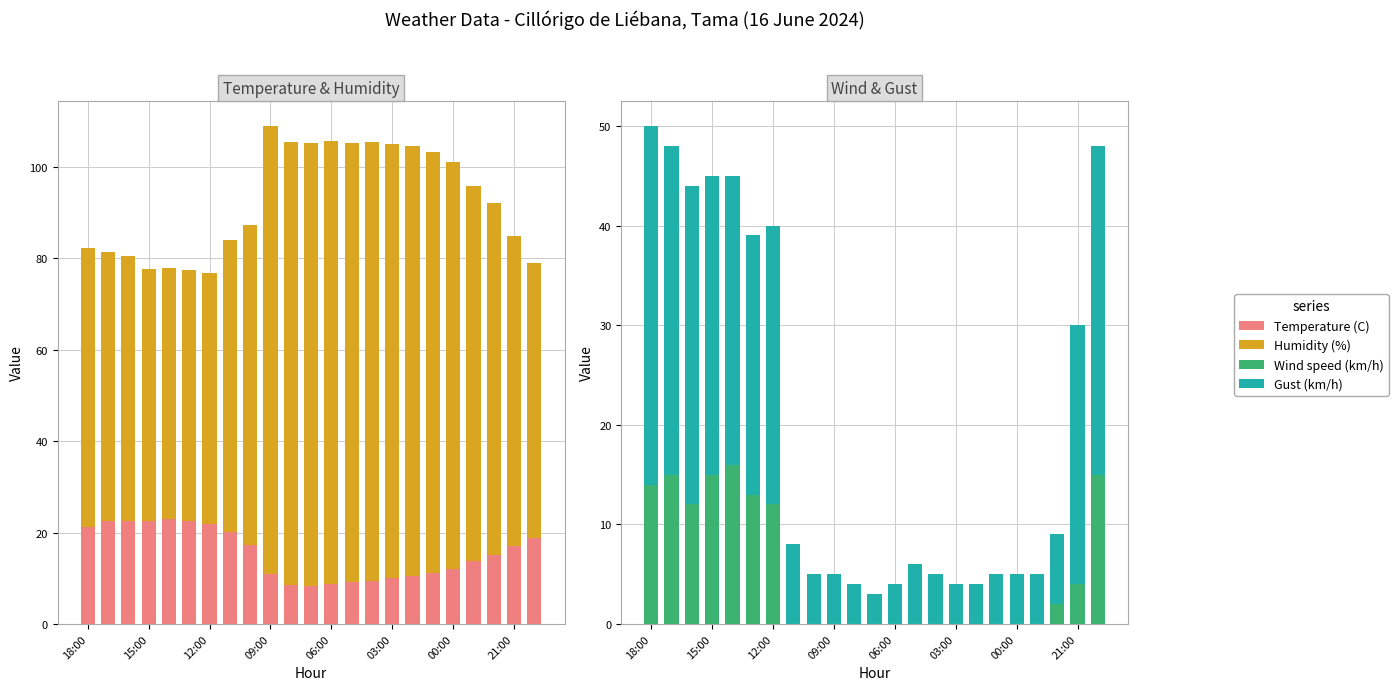

List the series in order of their peak value, lowest first.

Wind speed (km/h), Temperature (C), Gust (km/h), Humidity (%)